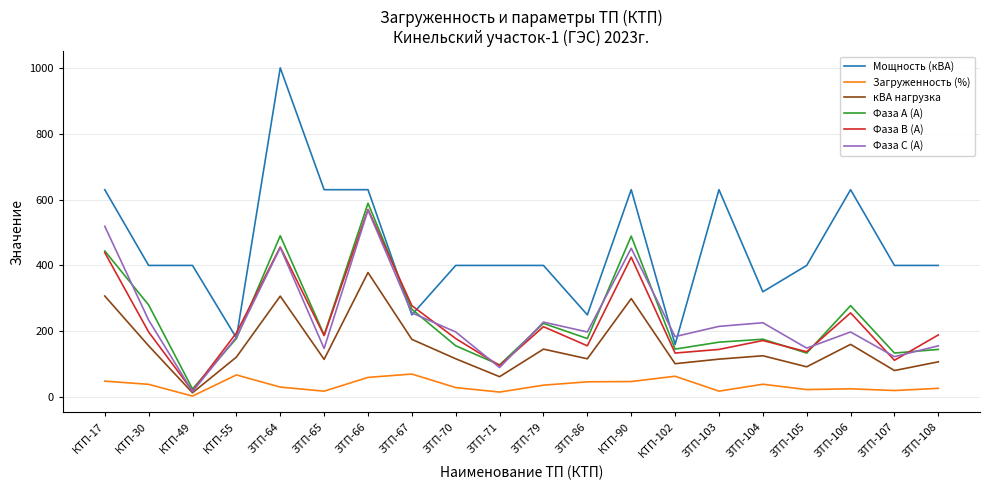

What position from the left is КТП-55?

4